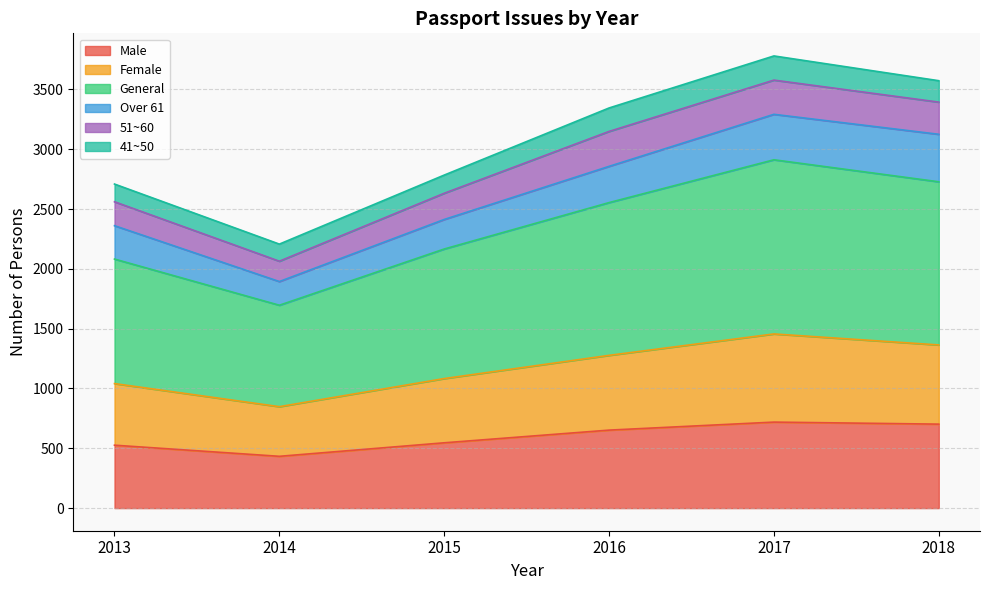

At which category does Female reach its first local peak?

2017